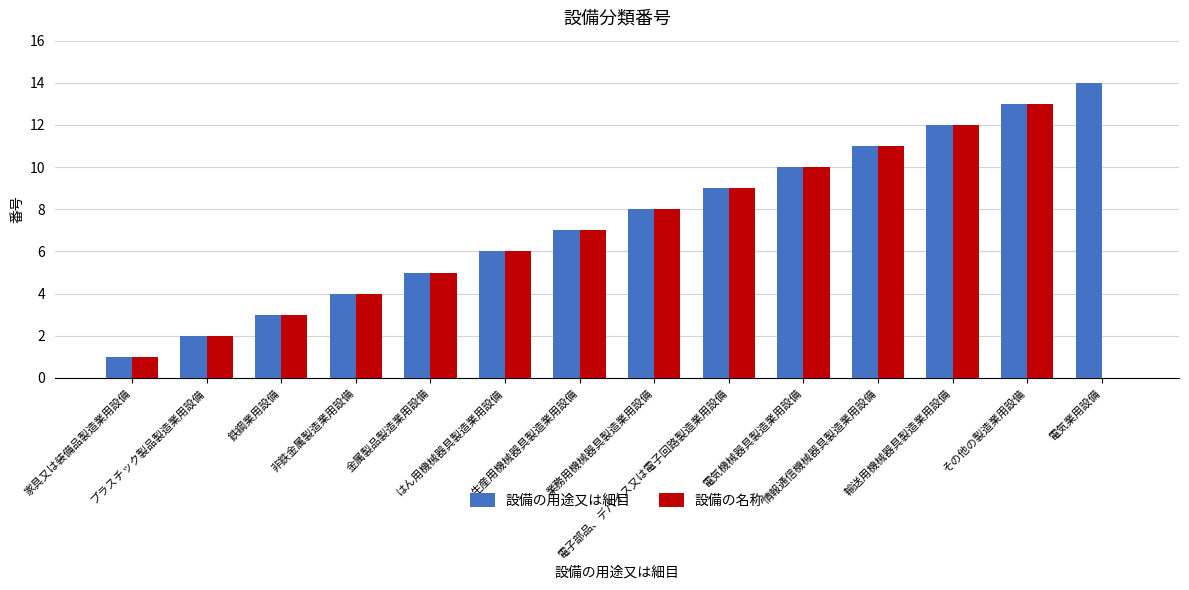

What is the total value across all series at 情報通信機械器具製造業用設備?

22